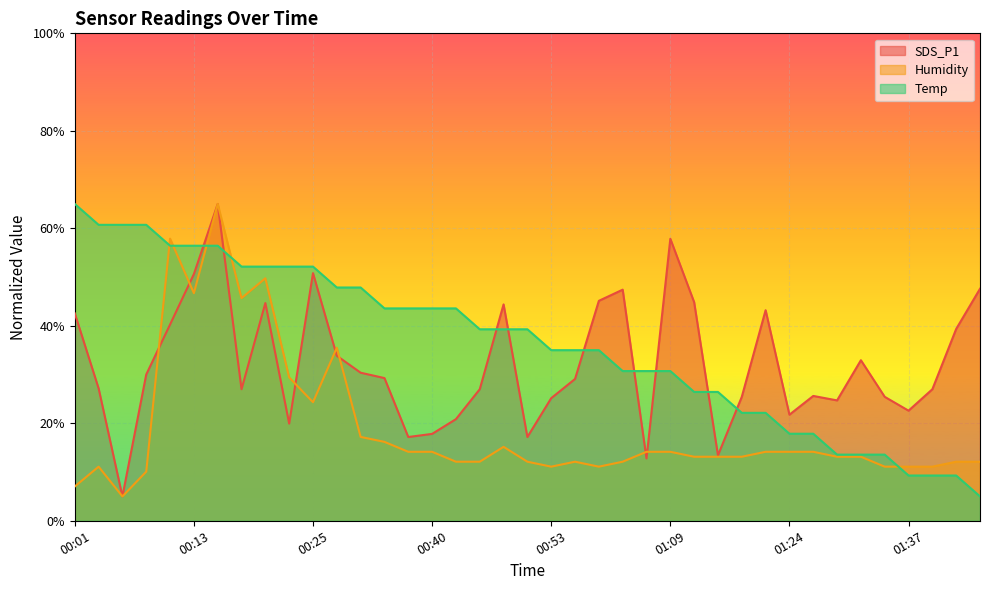

What is the difference between the highest and lowest values at 00:50?

27.2